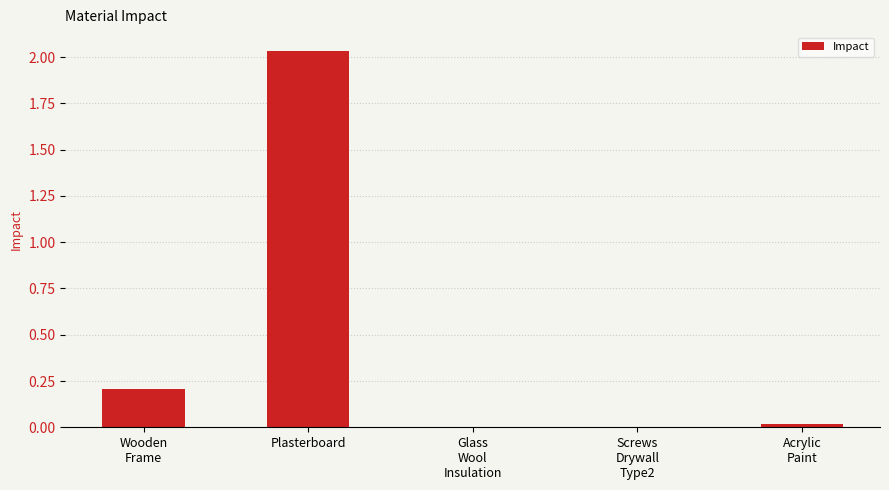

Are the bars horizontal?

No